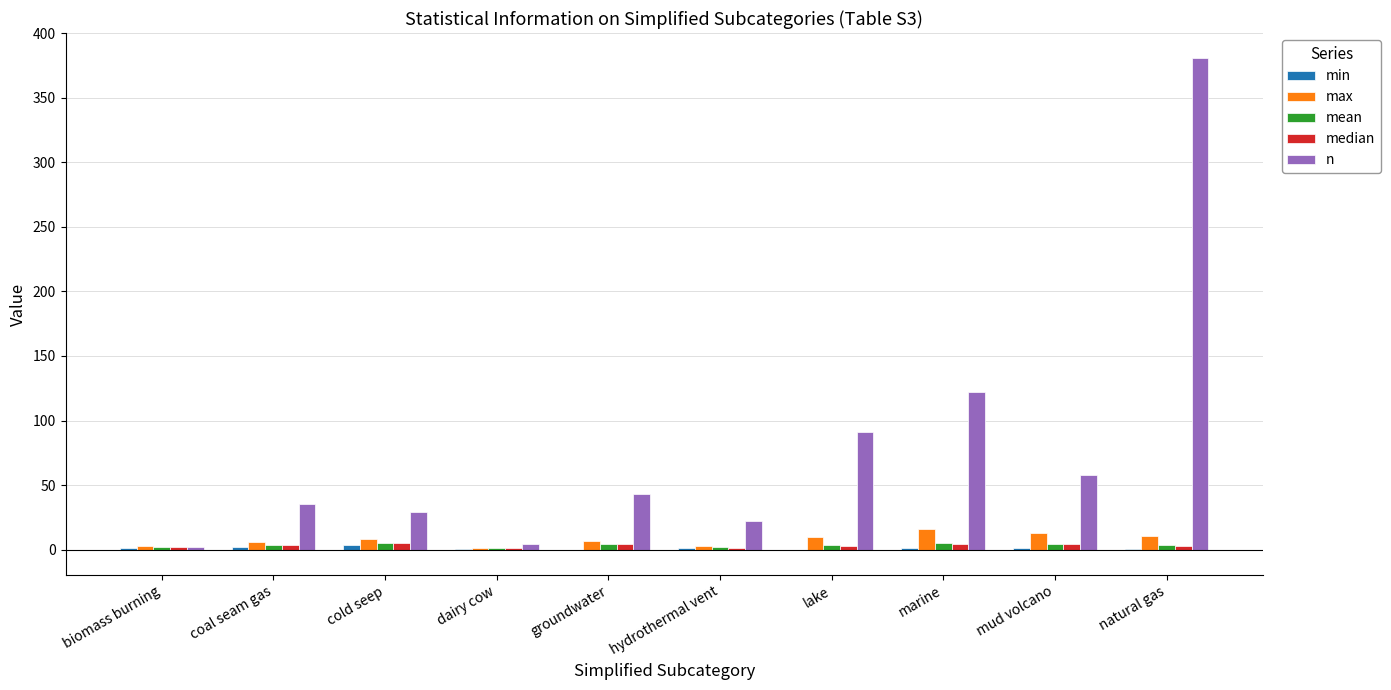

Is it true that median equals 1.4 at dairy cow?

True